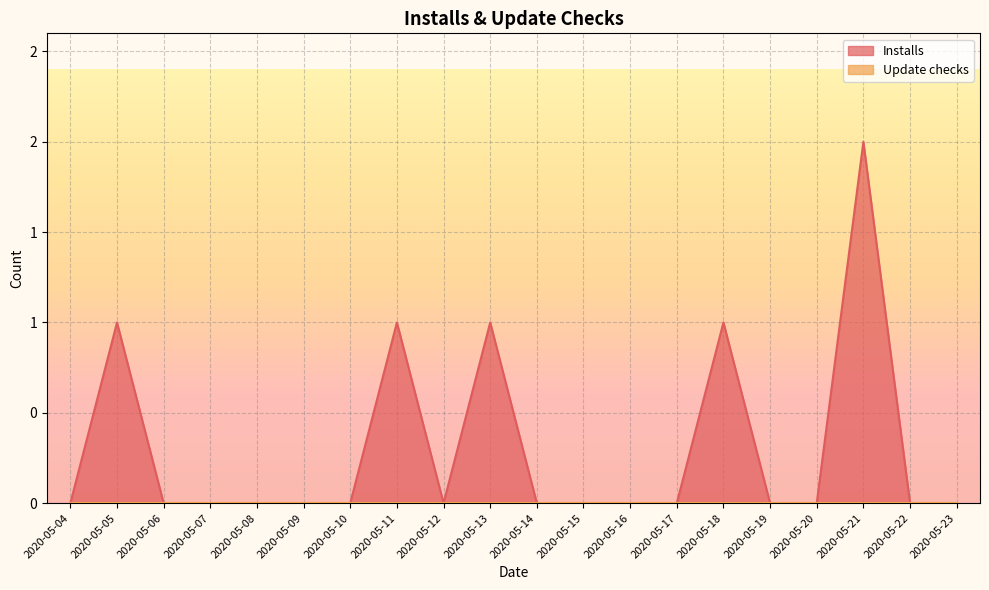

List the labels in order of value, smallest first.

2020-05-04, 2020-05-06, 2020-05-07, 2020-05-08, 2020-05-09, 2020-05-10, 2020-05-12, 2020-05-14, 2020-05-15, 2020-05-16, 2020-05-17, 2020-05-19, 2020-05-20, 2020-05-22, 2020-05-23, 2020-05-05, 2020-05-11, 2020-05-13, 2020-05-18, 2020-05-21